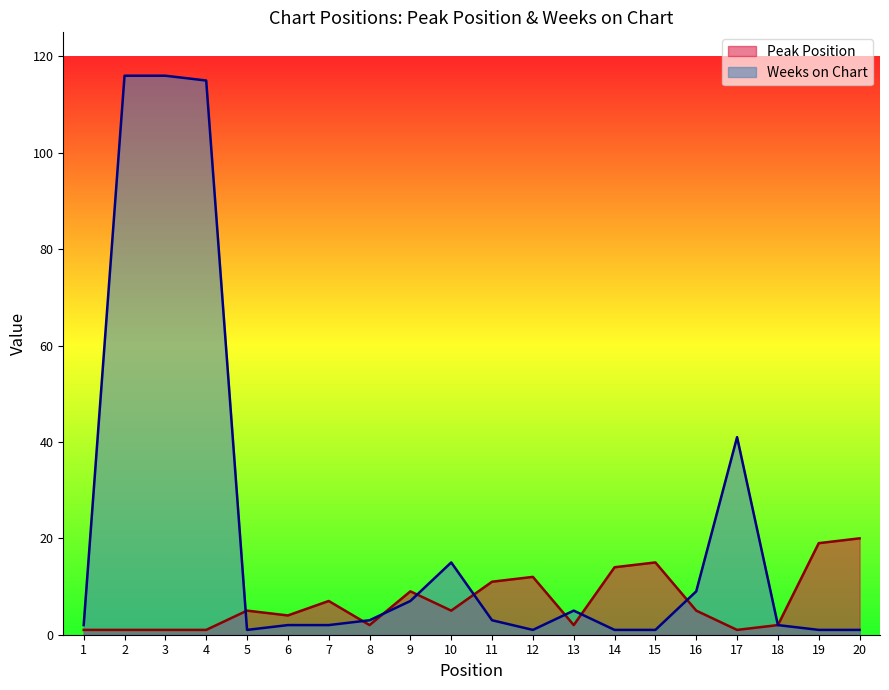

What is the difference between the highest and lowest values at 15?

14